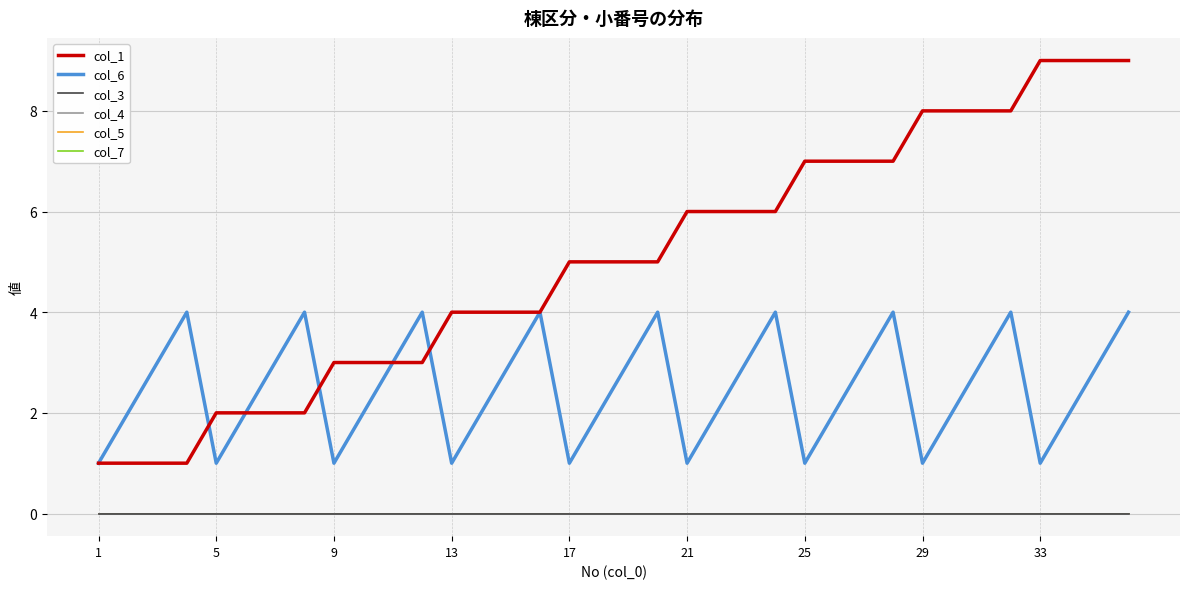

Does the chart have visible grid lines?

Yes